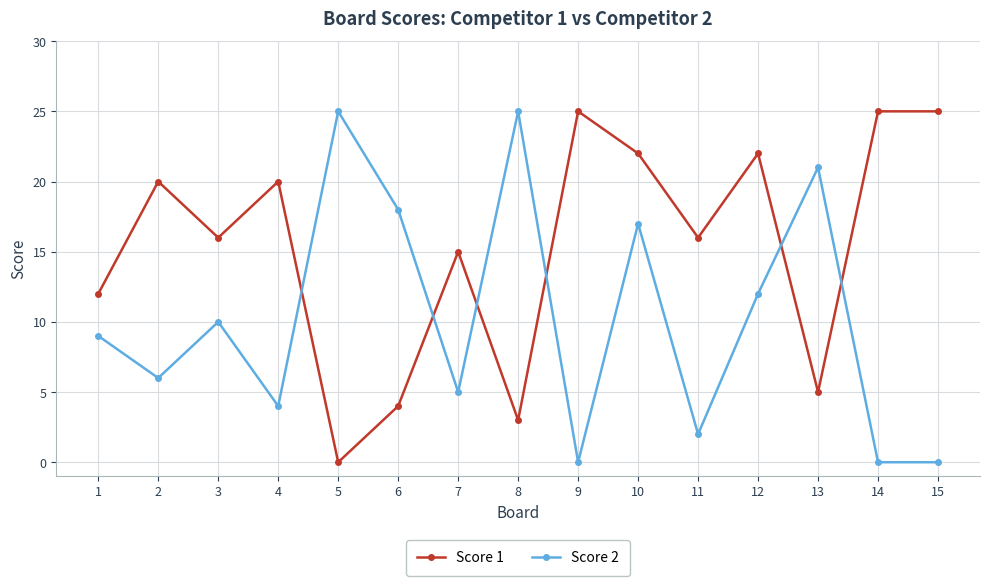

At which label does Score 1 reach its minimum?

5